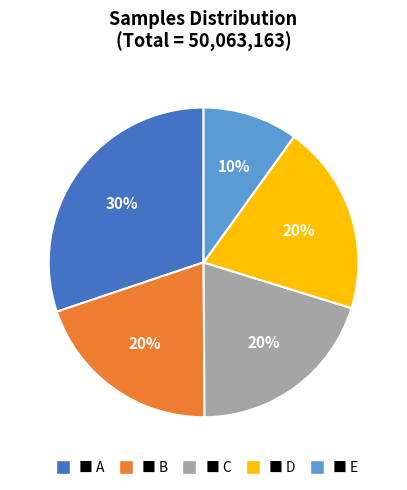

To the nearest percent, what is the average slice percentage?

20%